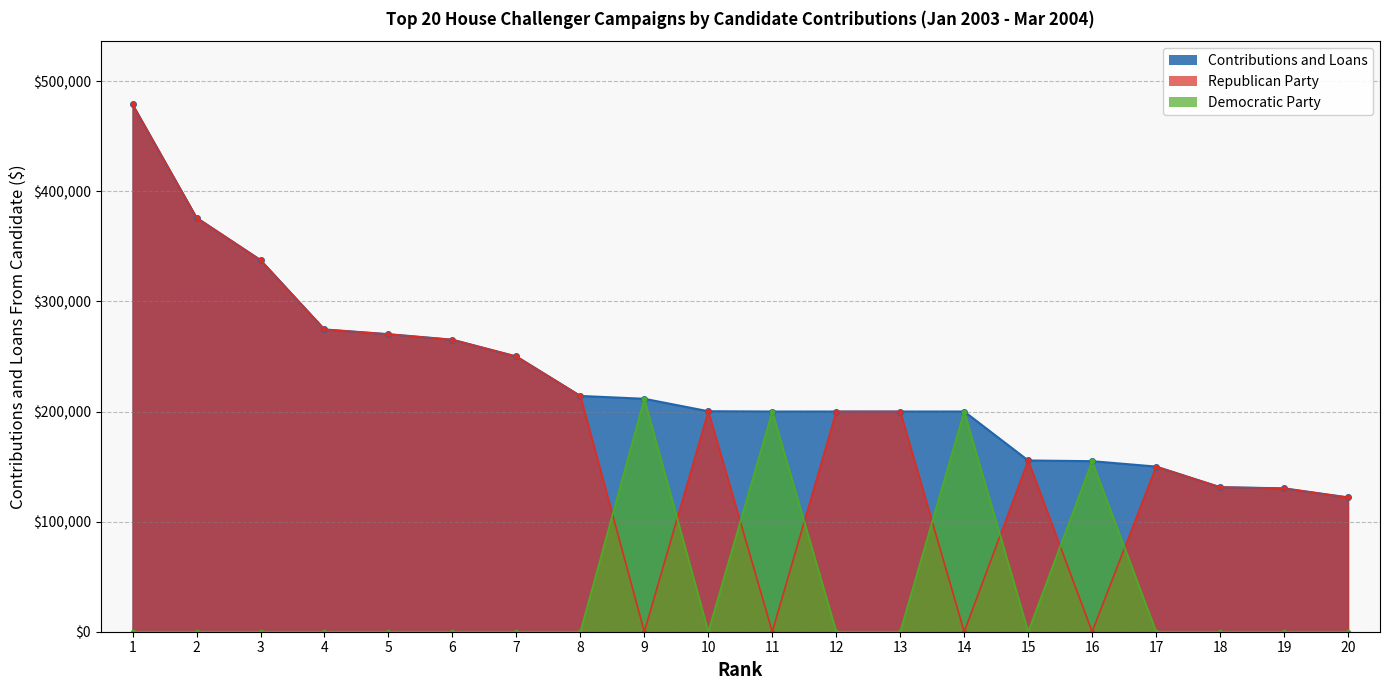

Where do Republican Party and Democratic Party first cross each other?

8 and 9